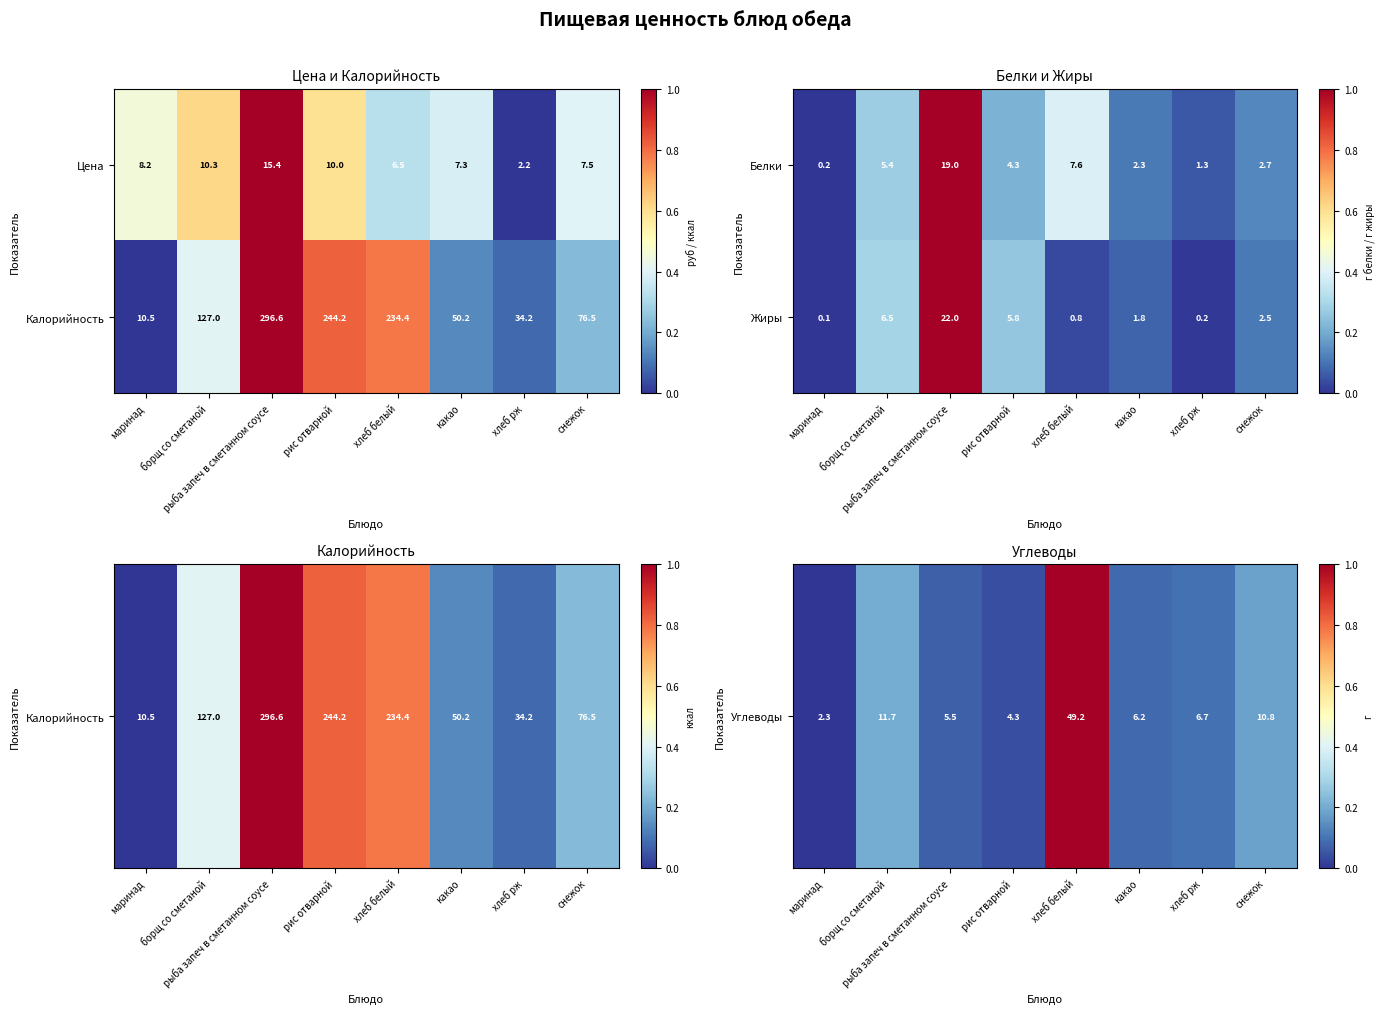

What is the highest value of the Жиры series?

22.0